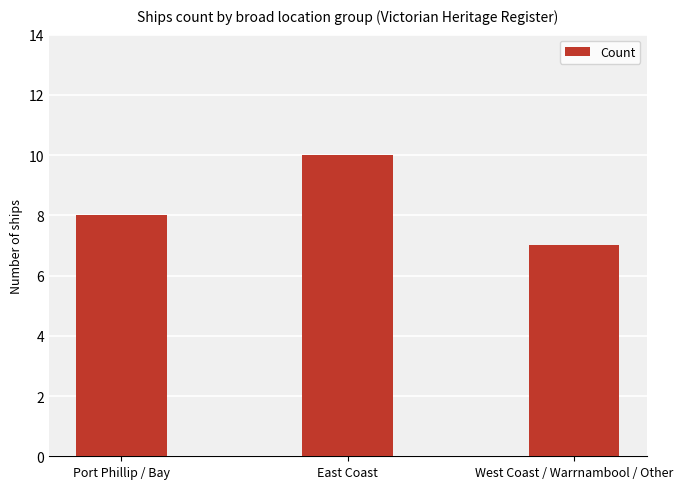

List the labels in order of value, smallest first.

West Coast / Warrnambool / Other, Port Phillip / Bay, East Coast